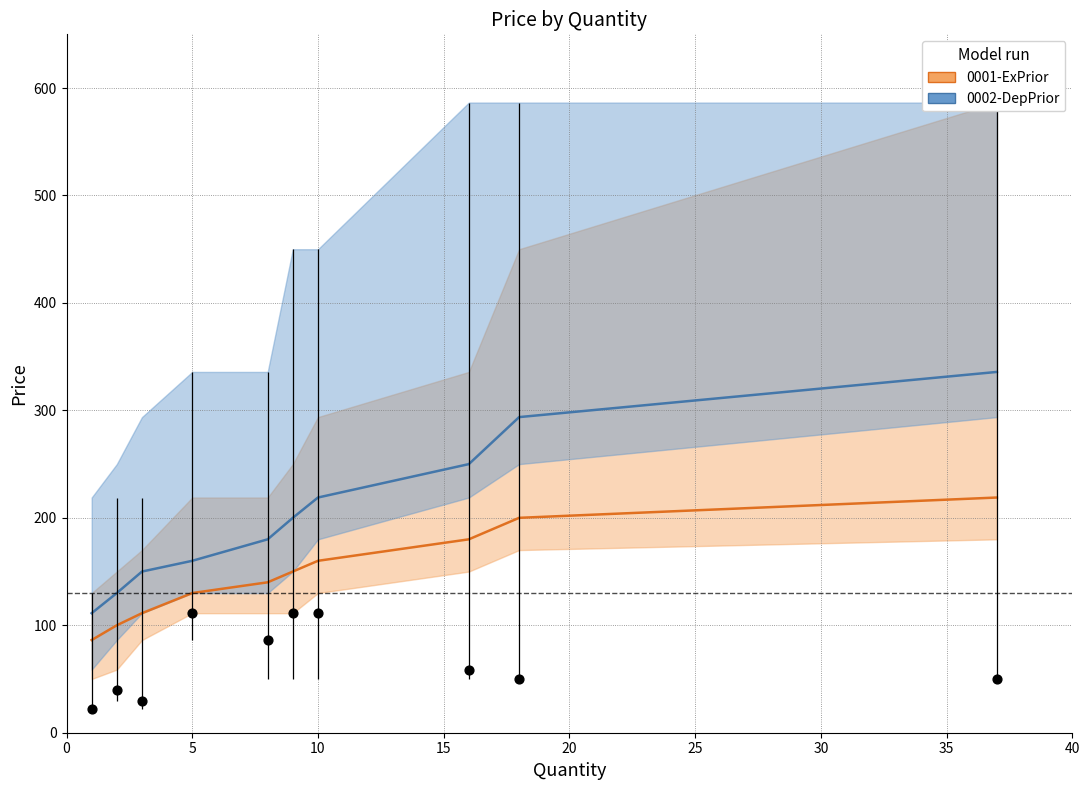

Is the value of 0001-ExPrior at 30 greater than the value of 0002-DepPrior at 20?

No